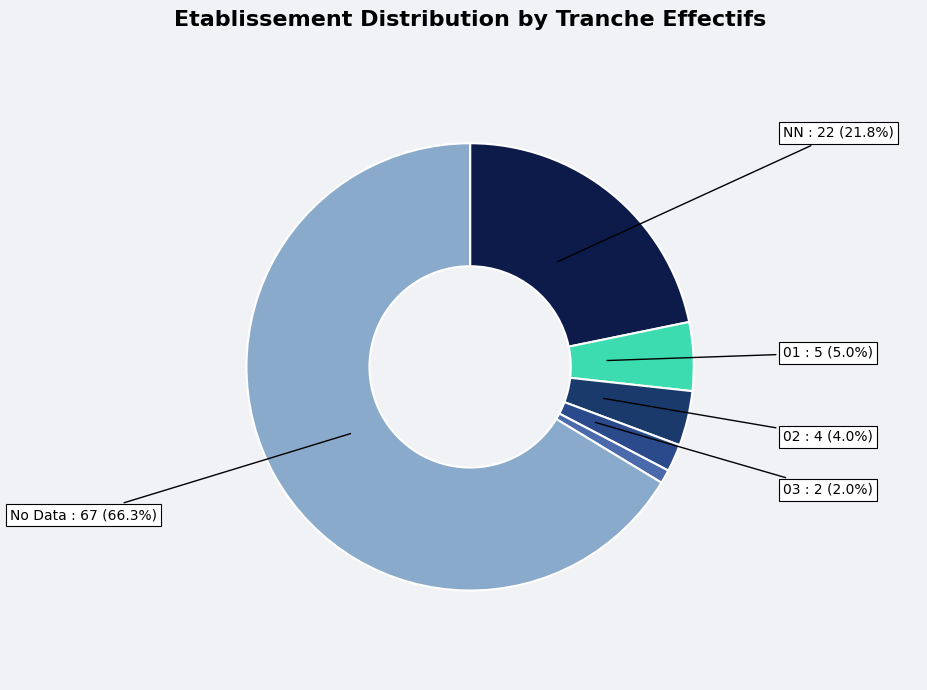

To the nearest percent, what is the average slice percentage?

17%